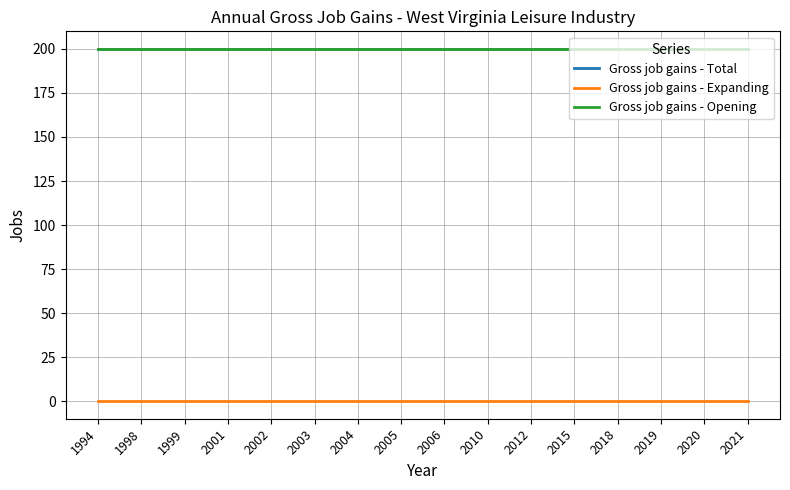

Does the chart have visible grid lines?

Yes